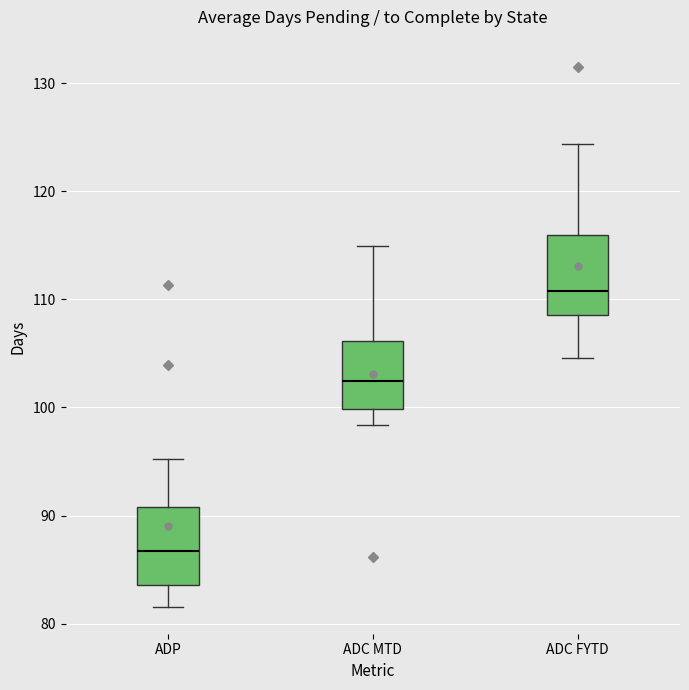

Reading left to right, transcribe this box plot: for each box, give where its median line is, the range the box spans, and where its two whiskers end, as read against the y-axis. The values are not printed on the chart, so give them approximately, as read against the axis.

ADP: median 87, box 84 to 91, whiskers 82 to 95
ADC MTD: median 102, box 100 to 106, whiskers 98 to 115
ADC FYTD: median 111, box 109 to 116, whiskers 105 to 124